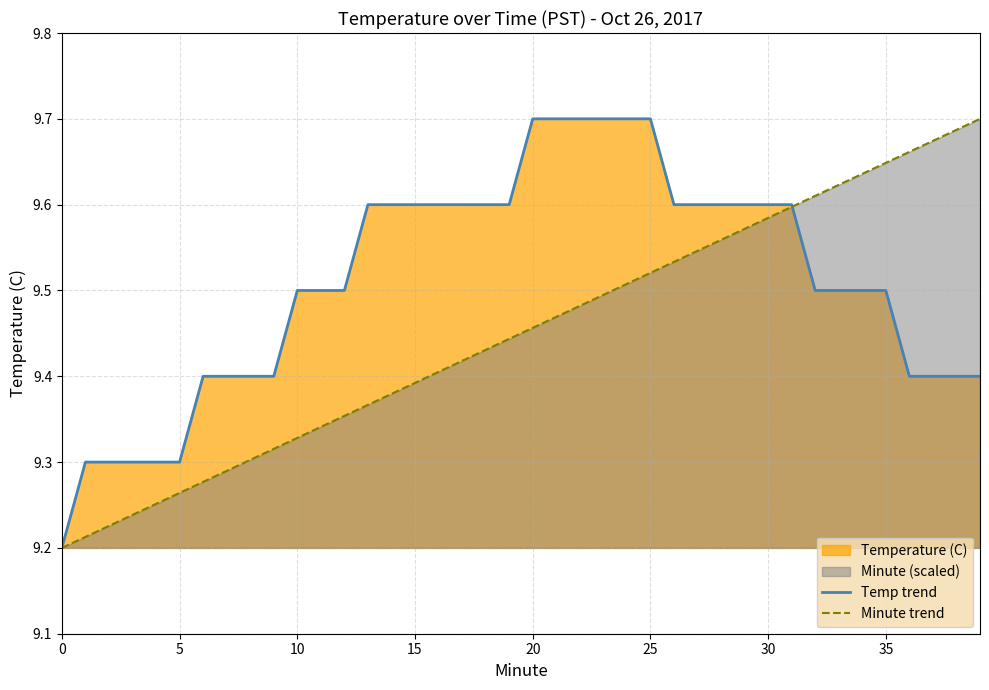

At which label does Minute trend reach its peak?

39